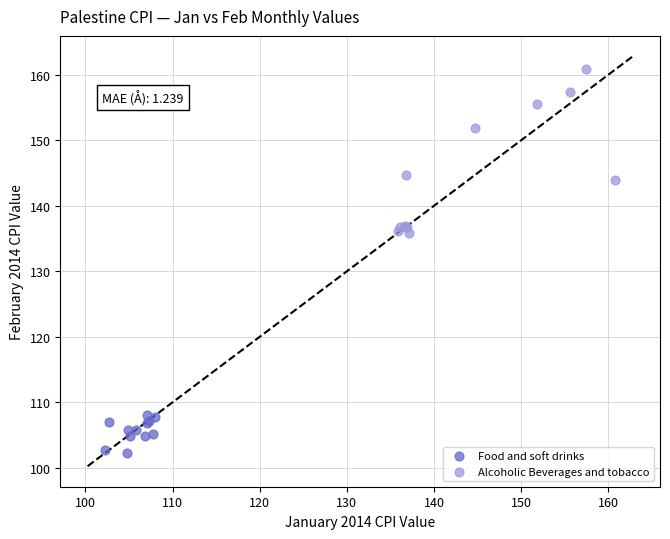

Which series reaches the minimum Y coordinate?

Food and soft drinks